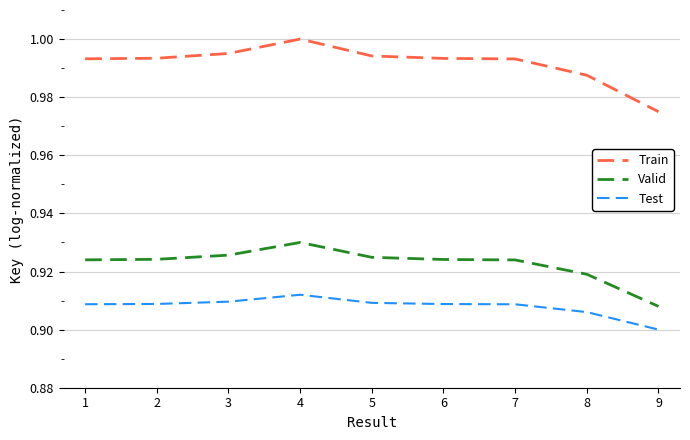

Does the chart display data point markers on the line(s)?

Yes